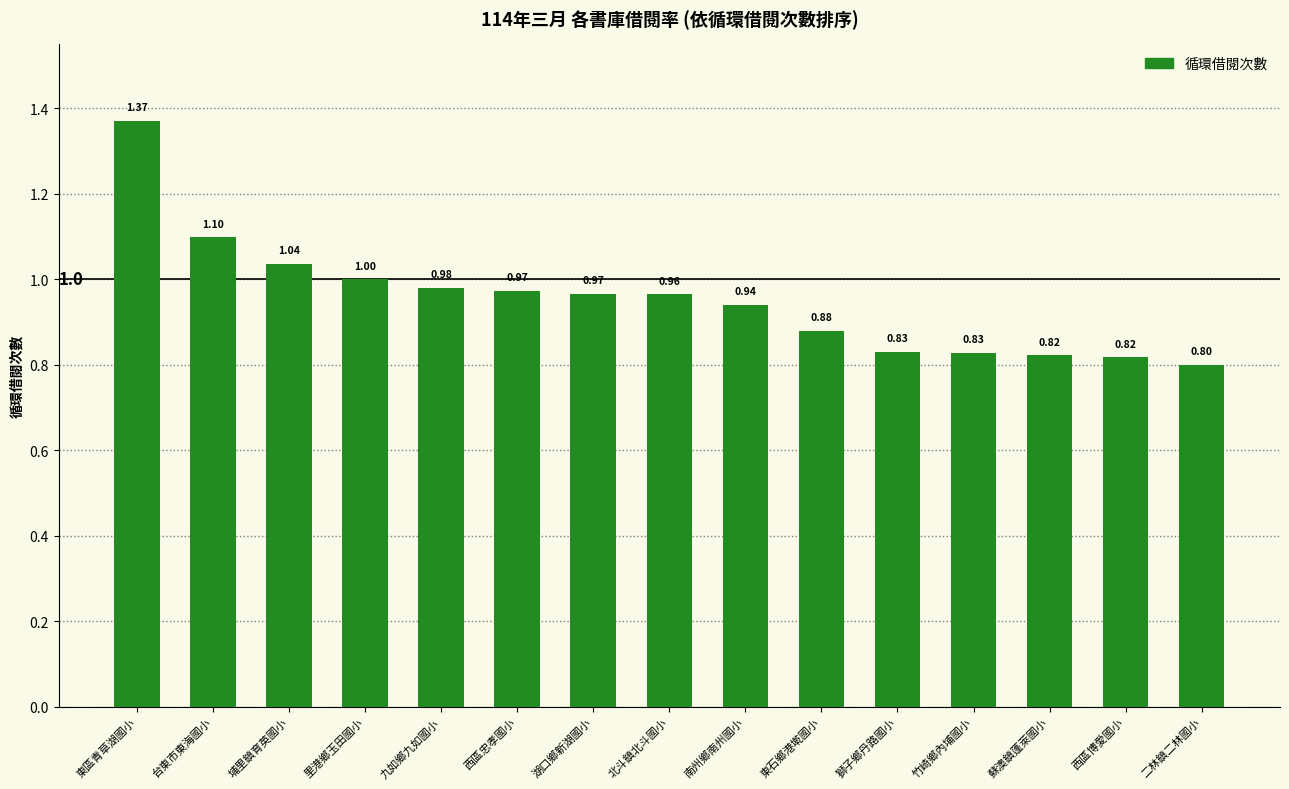

At which category does the chart reach its peak across all series?

東區青草湖國小